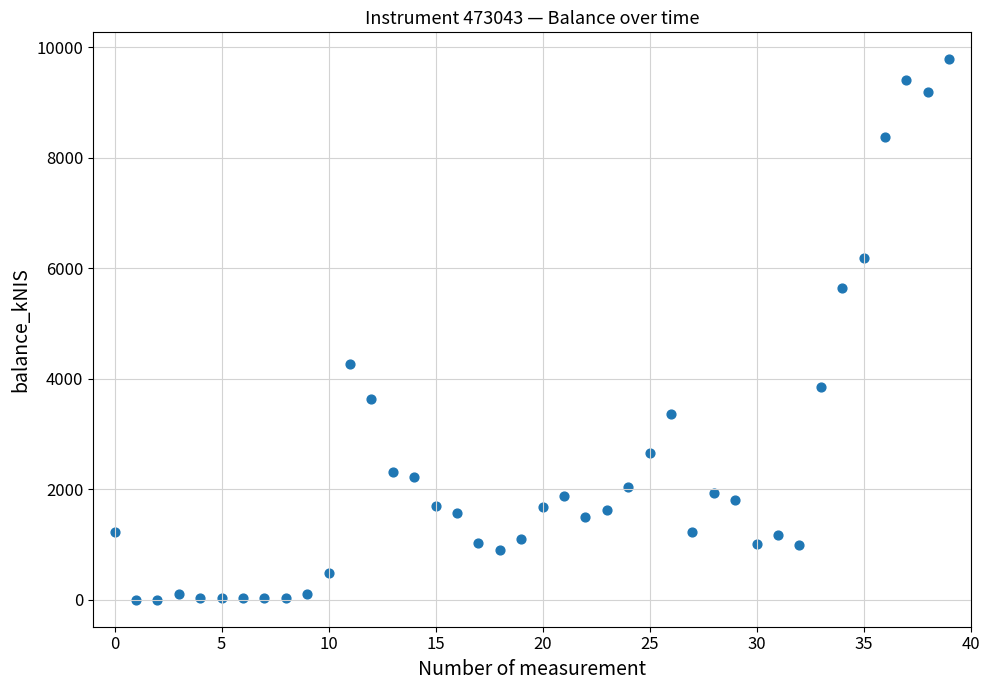

What is the range of Y values (max minus min)?

9784.3